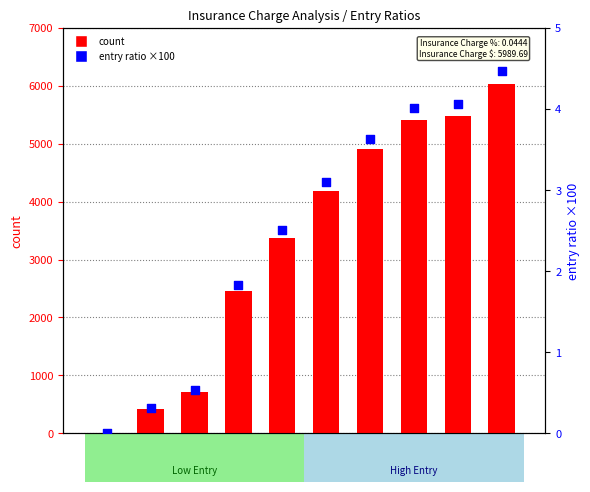

At how many categories does at least one series exceed 5383?

3